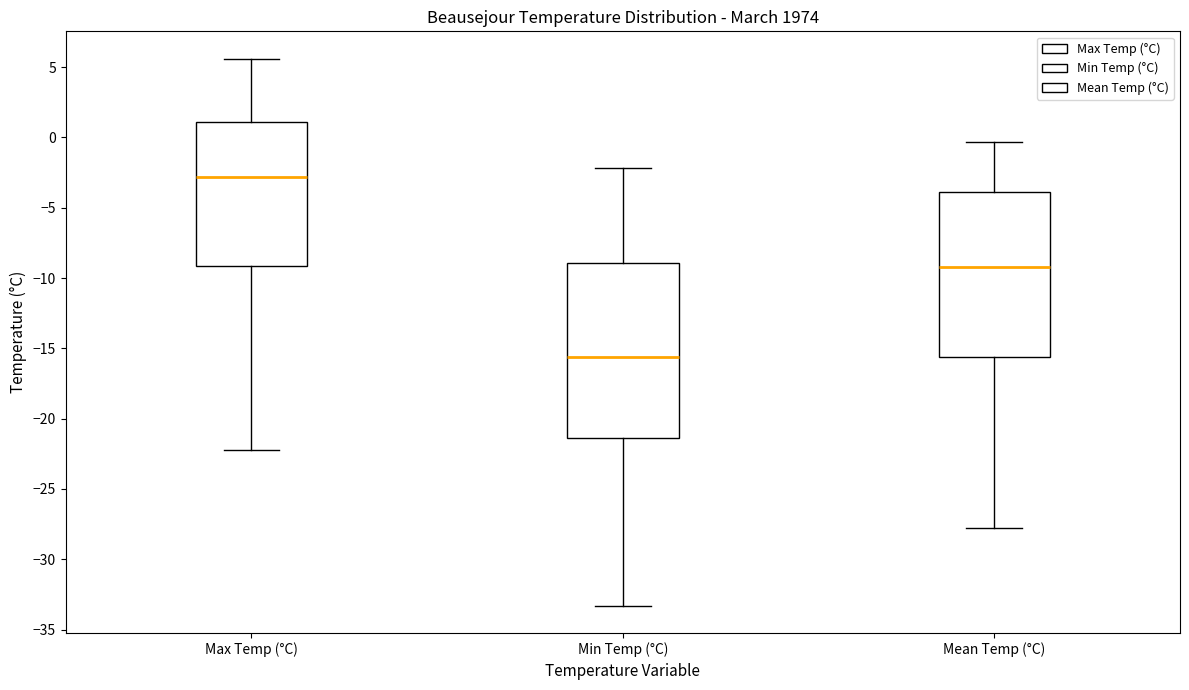

Reading left to right, read every box against the y-axis: the position of its median line, the range the box covers, and the ends of its whiskers. The values are not printed on the chart, so give them approximately, as read against the axis.

Max Temp (°C): median -3.0, box -9.0 to 1.0, whiskers -22.0 to 5.5
Min Temp (°C): median -15.5, box -21.5 to -9.0, whiskers -33.5 to -2.0
Mean Temp (°C): median -9.0, box -15.5 to -4.0, whiskers -28.0 to -0.5